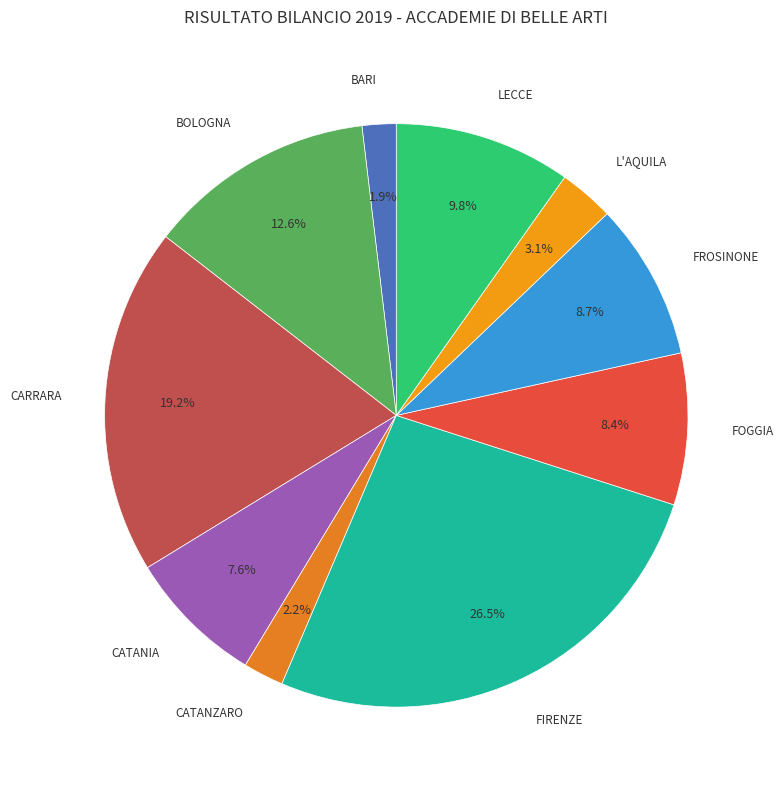

Which category has the smallest portion of the pie?

BARI